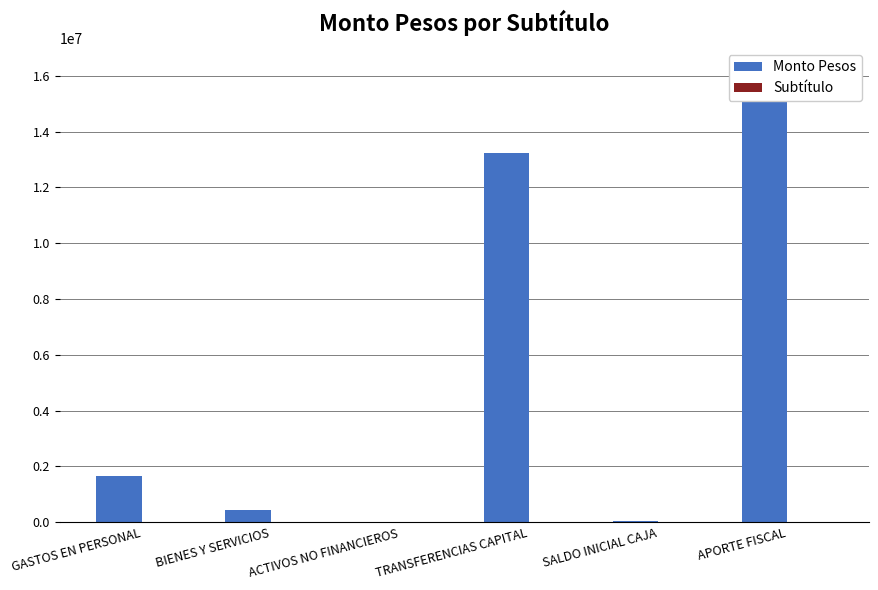

At which category is the sum across all series the highest?

APORTE FISCAL